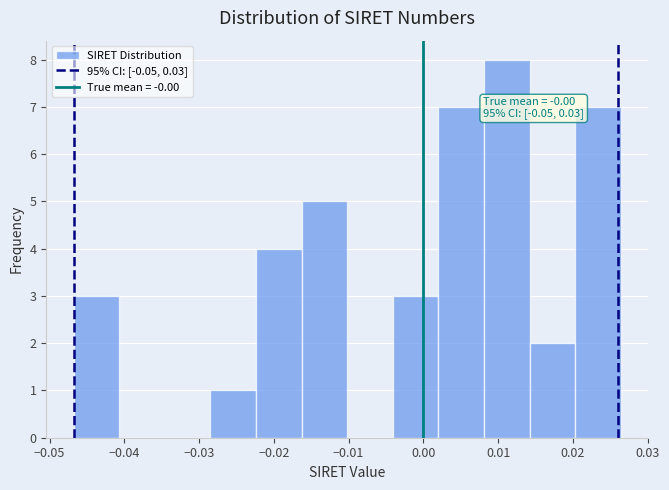

Which range on the x-axis has the tallest bar?

0.008 to 0.014